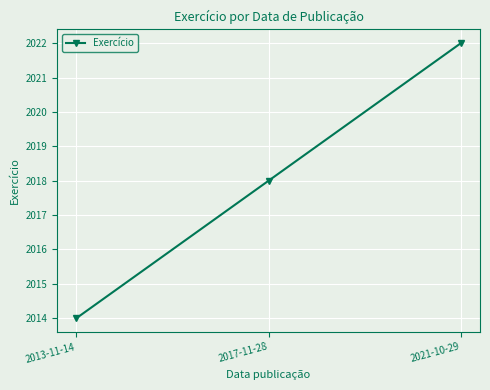

Count the number of categories in the chart.

3